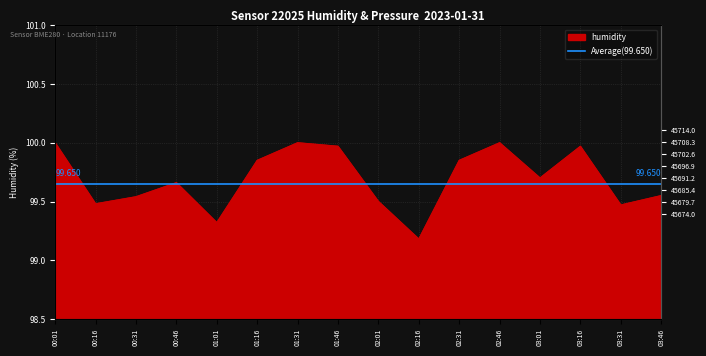

What is the change in value from 03:01 to 03:46?

-0.2